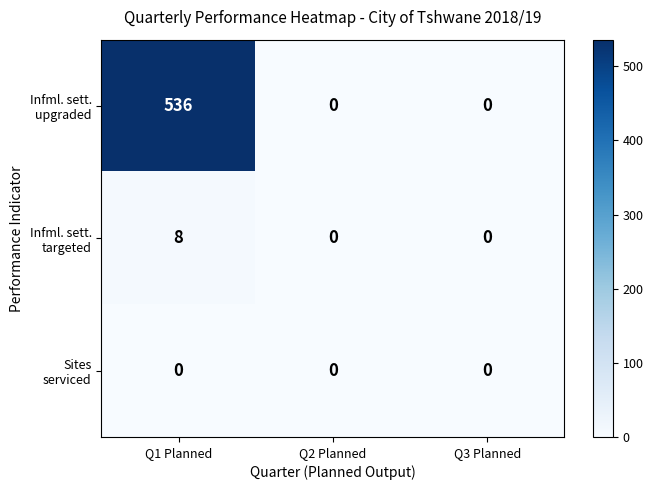

What is the greatest value displayed?

536